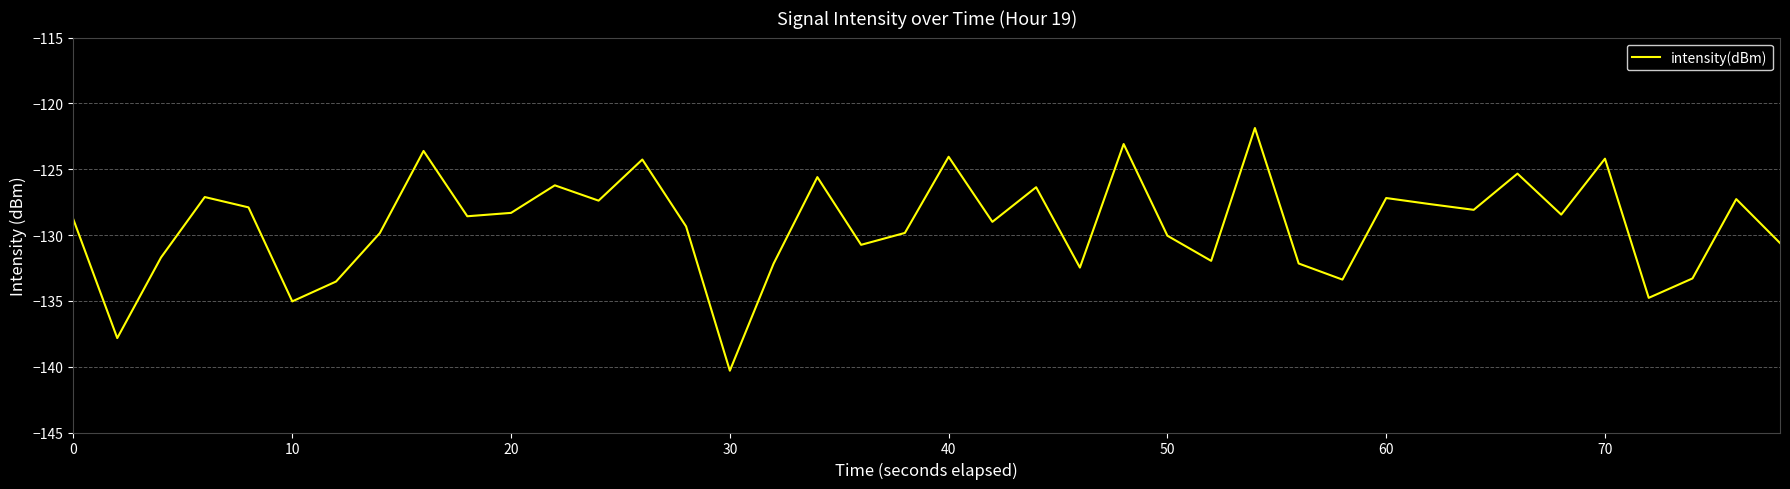

What is the difference between the maximum and minimum values?

18.4